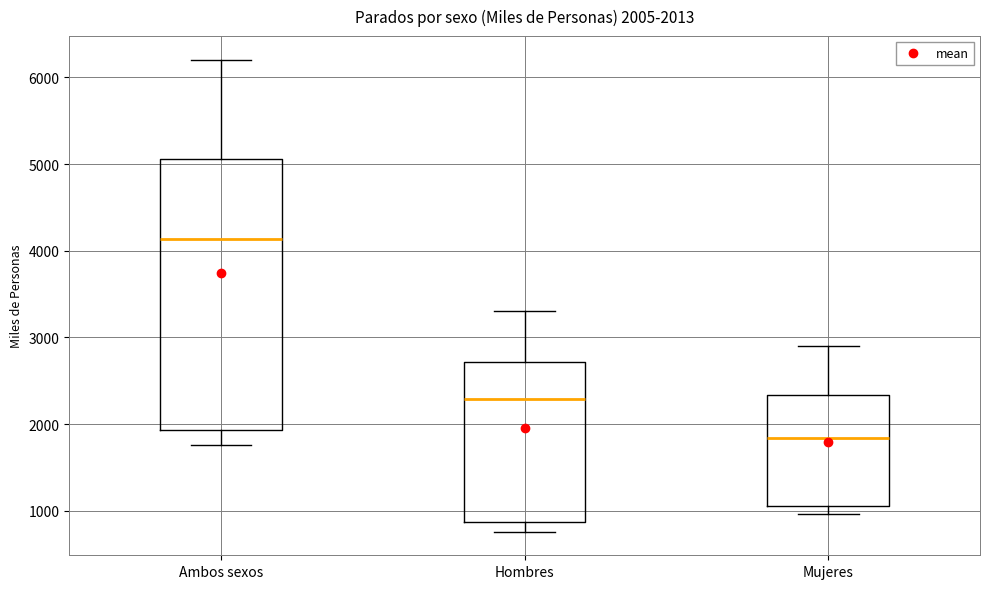

Comparing the boxes themselves (not the whiskers), which one is the tallest?

Ambos sexos